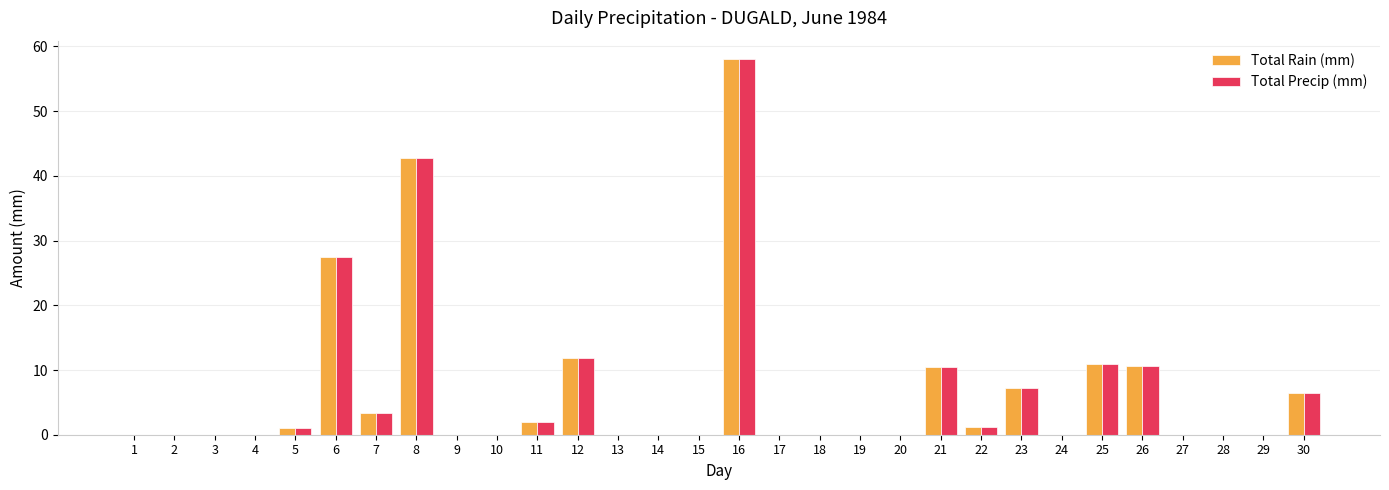

At which label is Total Rain (mm) closest to 29?

6